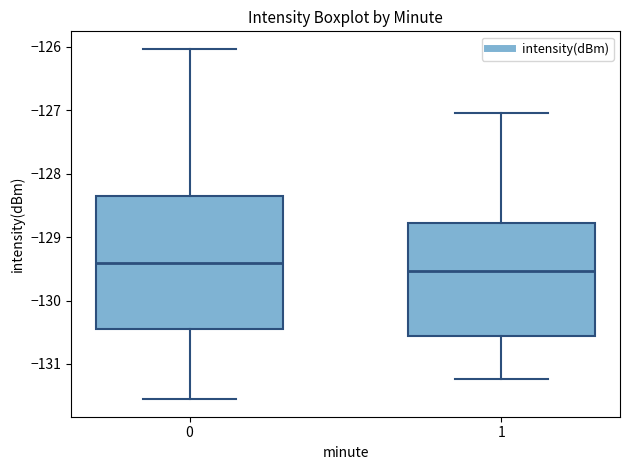

Reading left to right, transcribe this box plot: for each box, give where its median line is, the range the box spans, and where its two whiskers end, as read against the y-axis. The values are not printed on the chart, so give them approximately, as read against the axis.

0: median -129.4, box -130.4 to -128.3, whiskers -131.6 to -126.0
1: median -129.5, box -130.6 to -128.8, whiskers -131.2 to -127.0